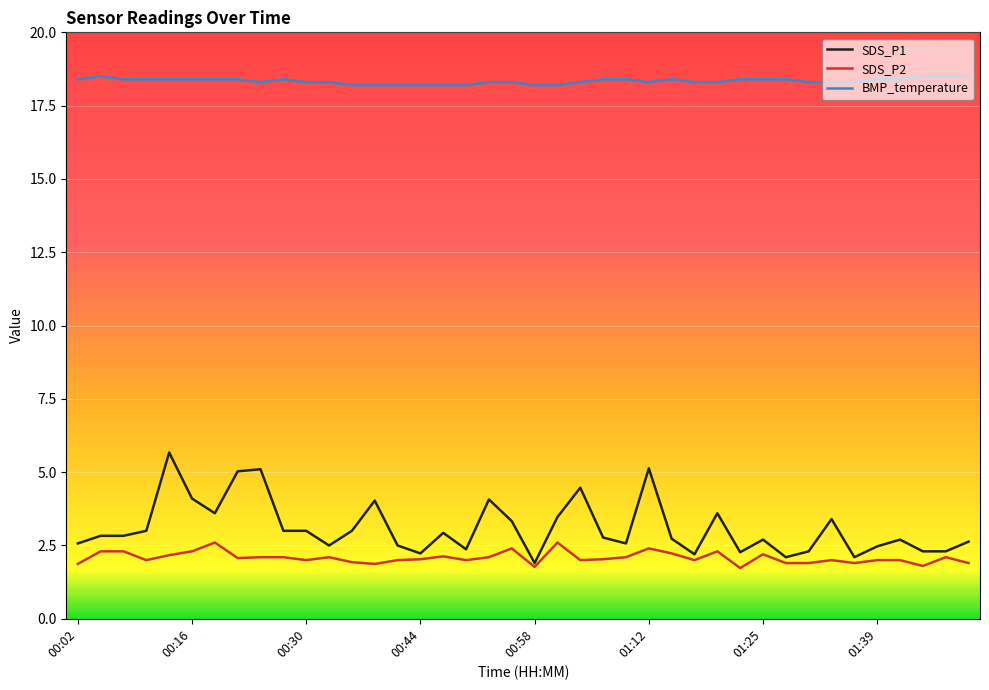

List the series in order of their peak value, lowest first.

SDS_P2, SDS_P1, BMP_temperature